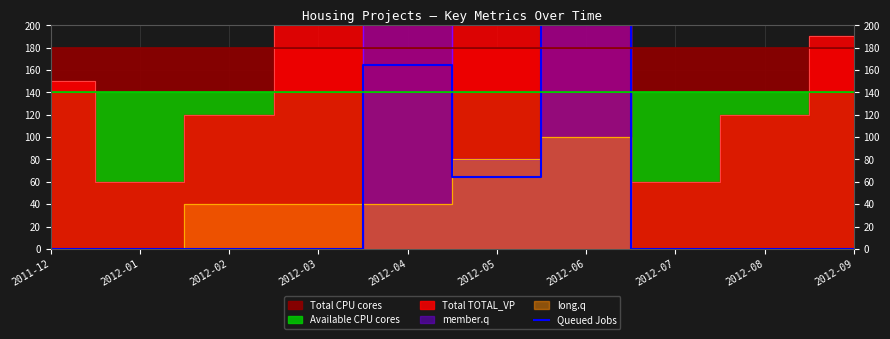

Count the values in the range 0 to 64.

8